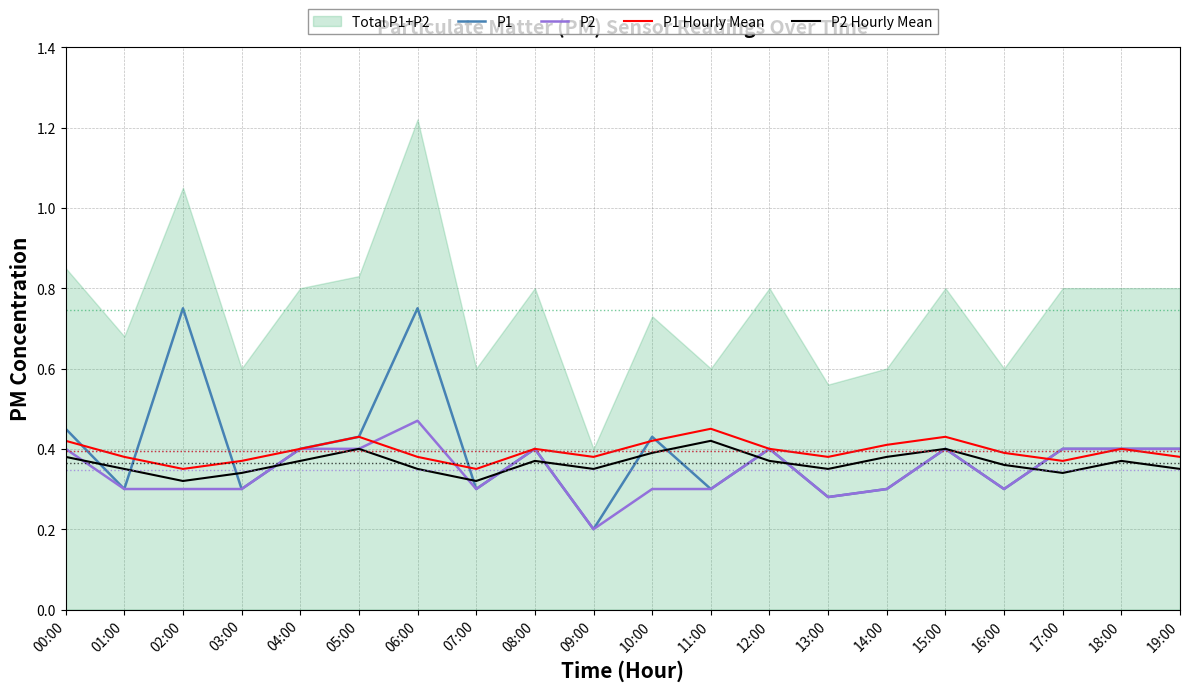

Which category has the lowest value across all series?

09:00